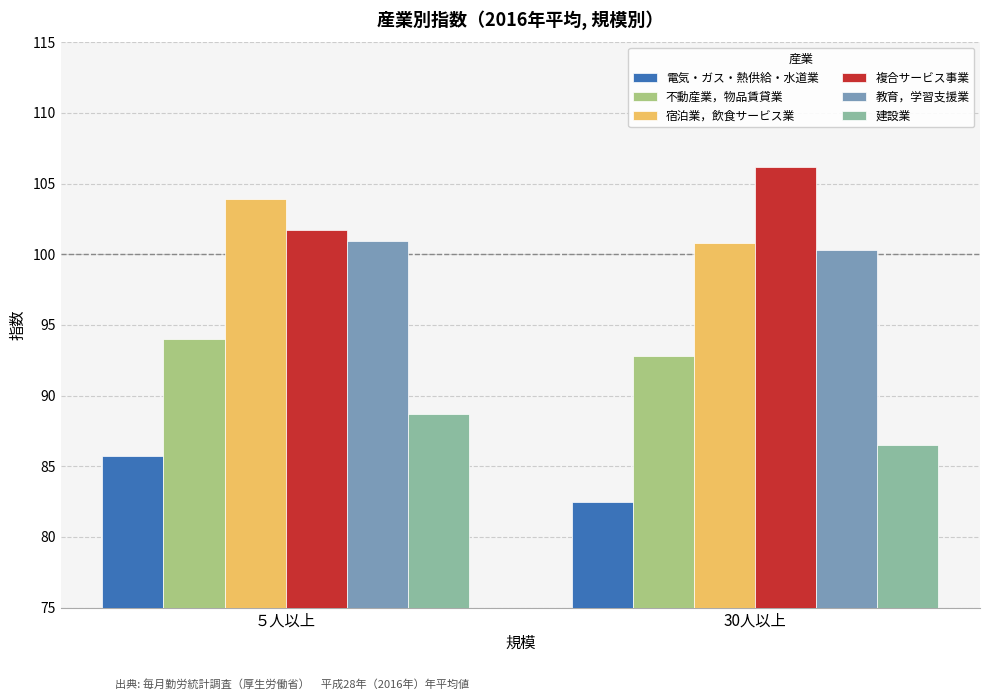

What is the label of the 2nd bar from the left?

30人以上